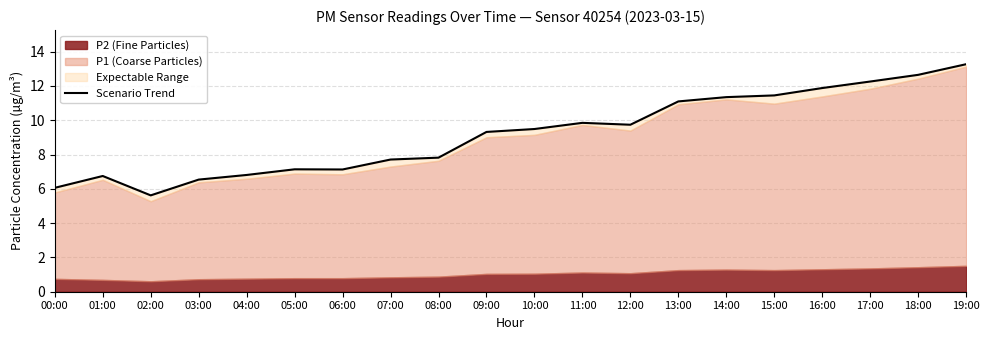

What is the difference between the values at 15:00 and 12:00?

1.7